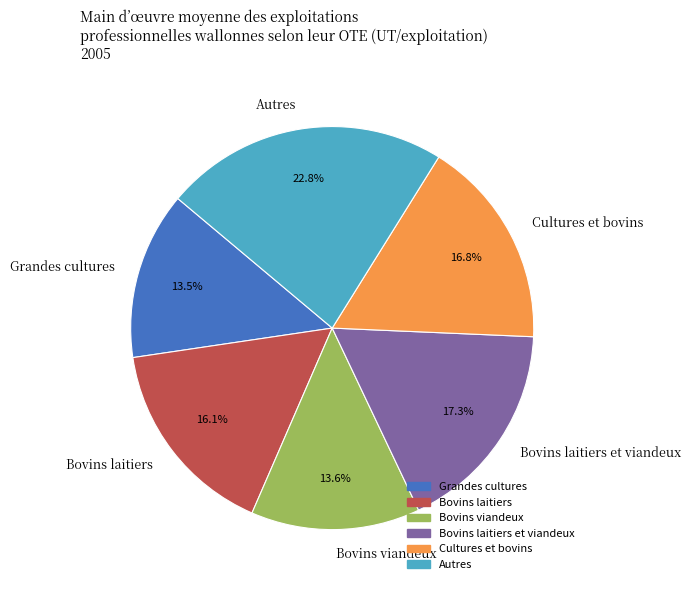

Does Bovins viandeux account for over 50% of the chart?

No